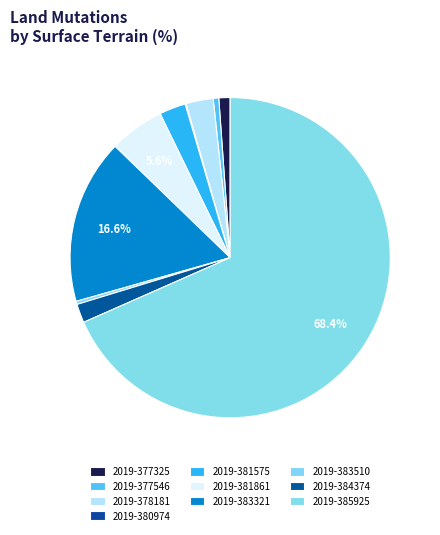

Does any single category account for the majority?

Yes